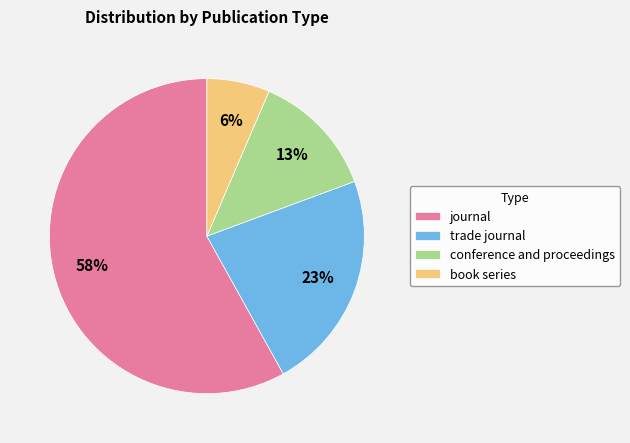

Between book series and trade journal, which is larger?

trade journal